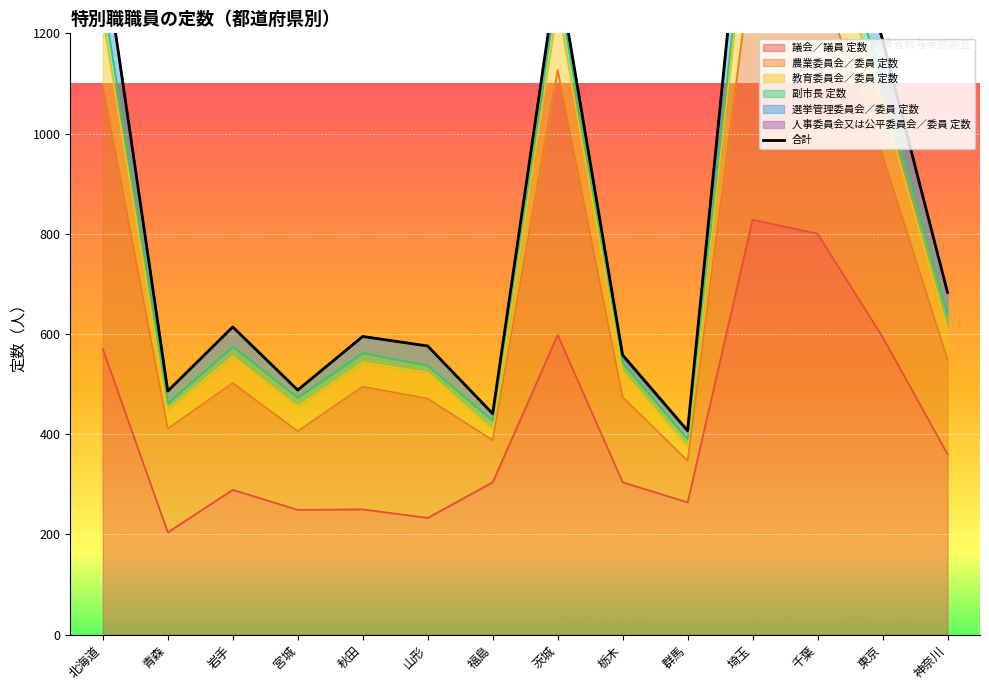

Rank the categories by value from highest to lowest.

埼玉, 千葉, 北海道, 茨城, 東京, 神奈川, 岩手, 秋田, 山形, 栃木, 宮城, 青森, 福島, 群馬